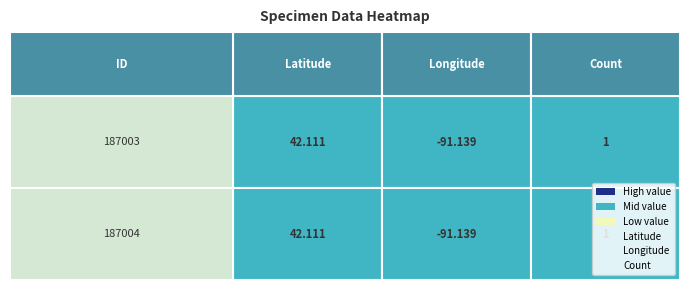

Reading left to right, list all the values displayed in this chart.

Latitude: 187003=42.1	187004=42.1
Longitude: 187003=-91.1	187004=-91.1
Count: 187003=1.0	187004=1.0